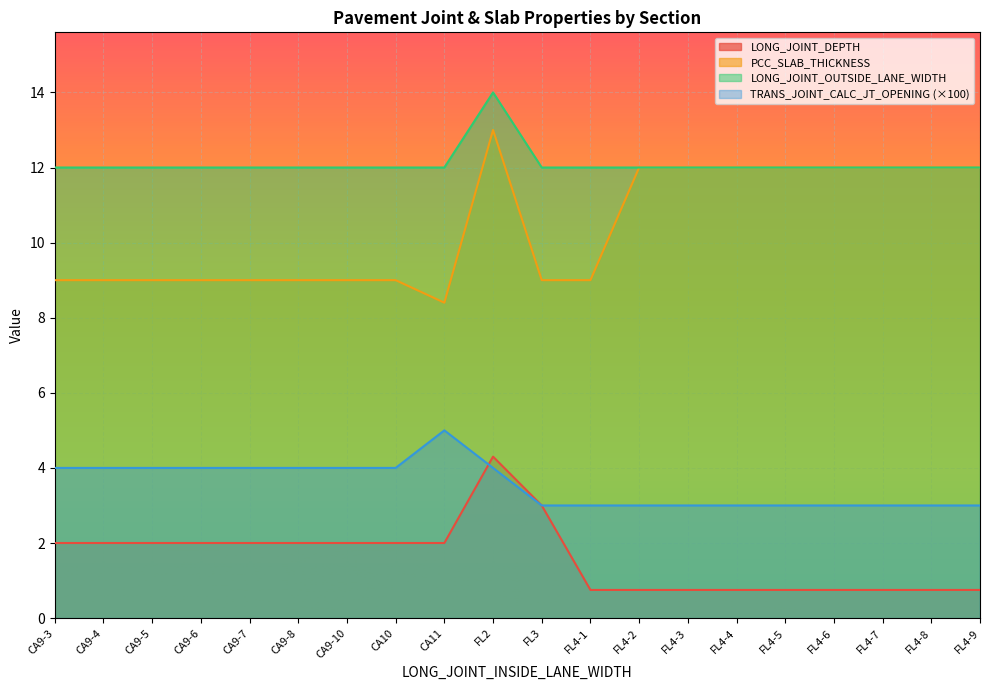

What position from the right is FL4-2?

8